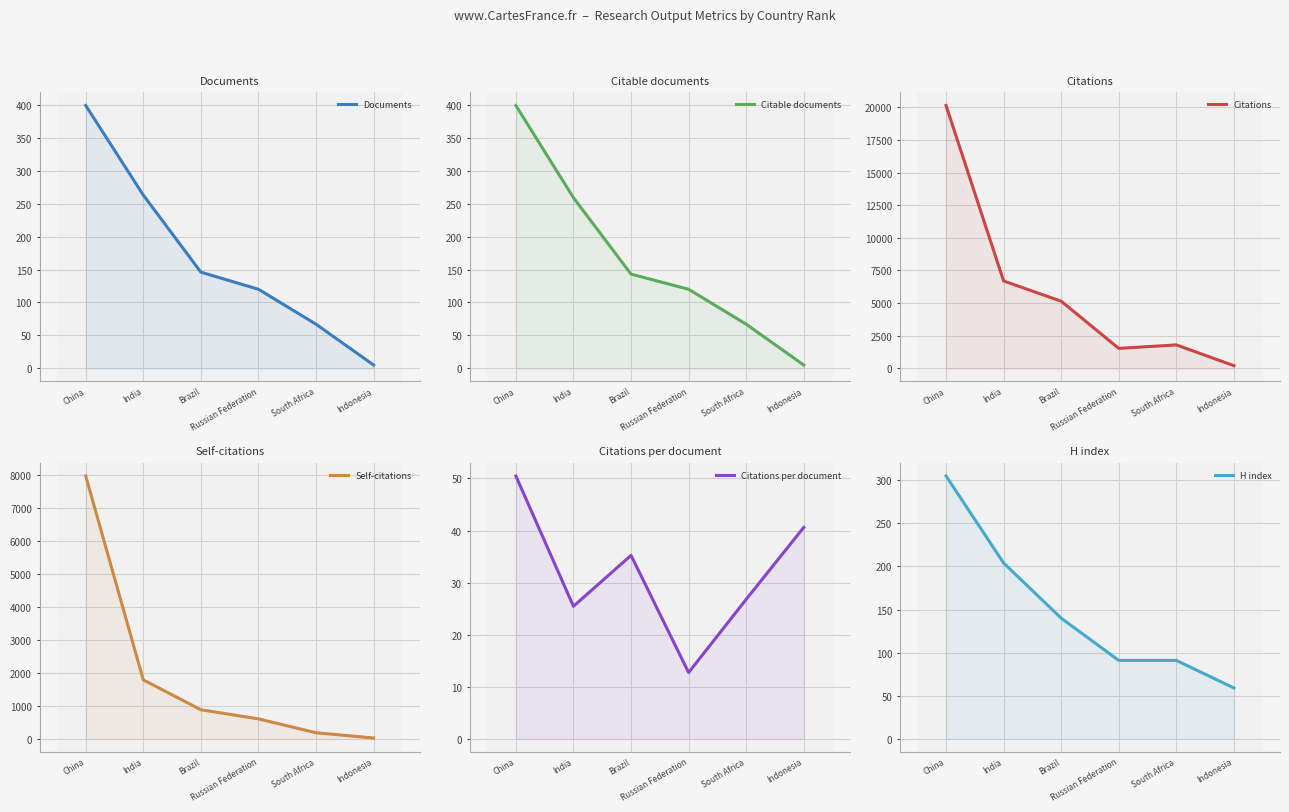

At which category does the chart reach its peak across all series?

China